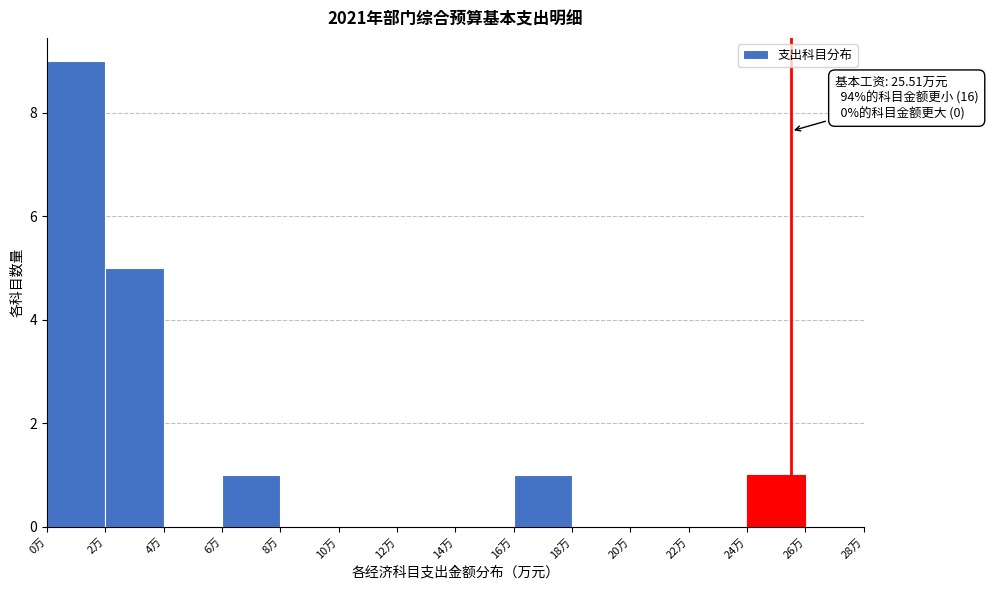

Which range on the x-axis has the tallest bar?

0 to 2